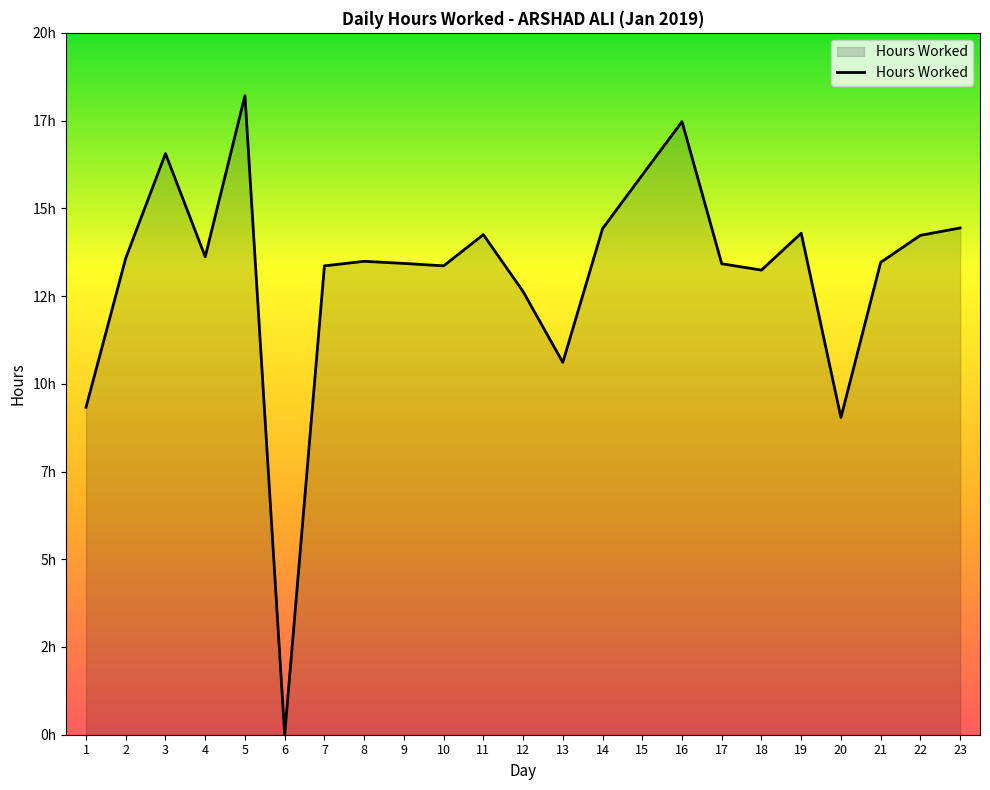

True or false: the data shows 14.4 at 23.

True